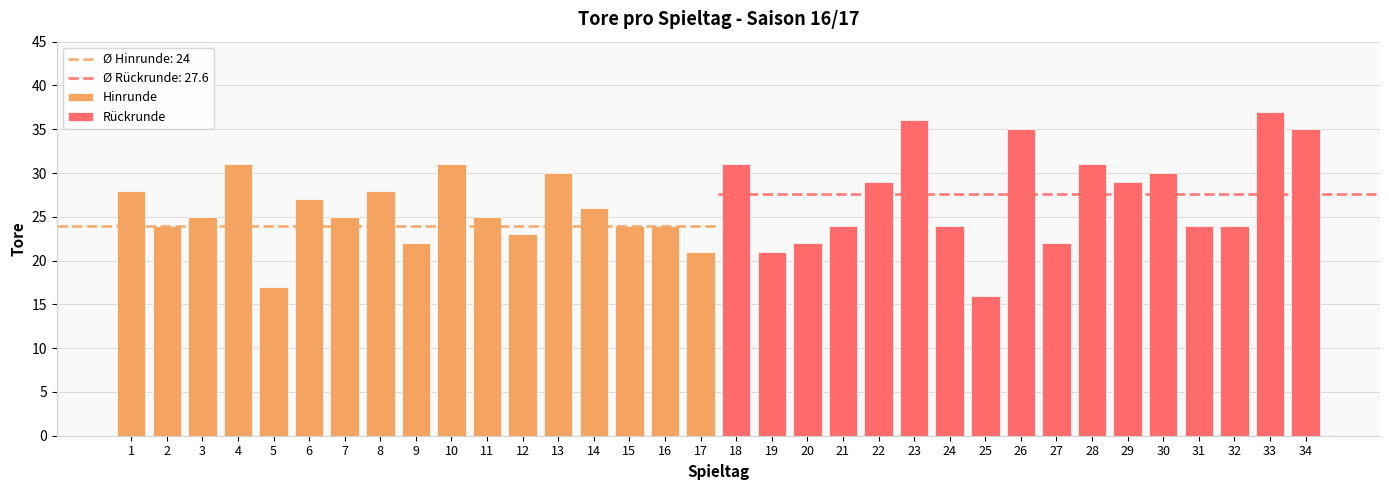

The value of Hinrunde at 15 is 24. True or false?

True